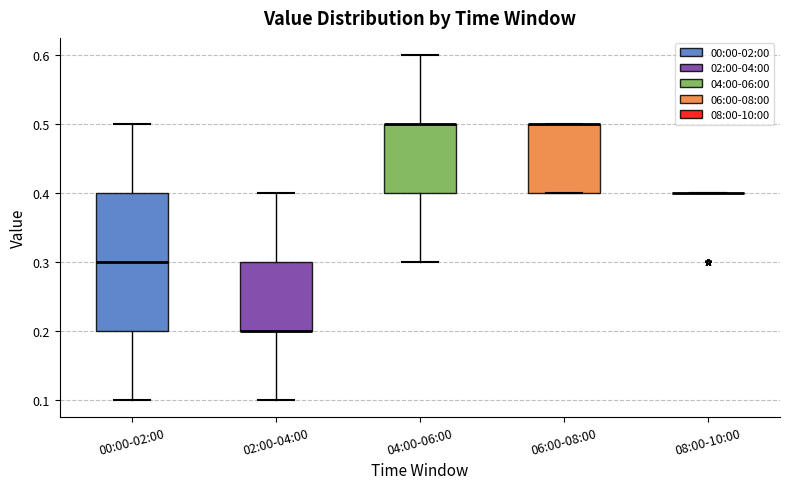

Which box is the tallest, from its lower edge to its upper edge?

00:00-02:00